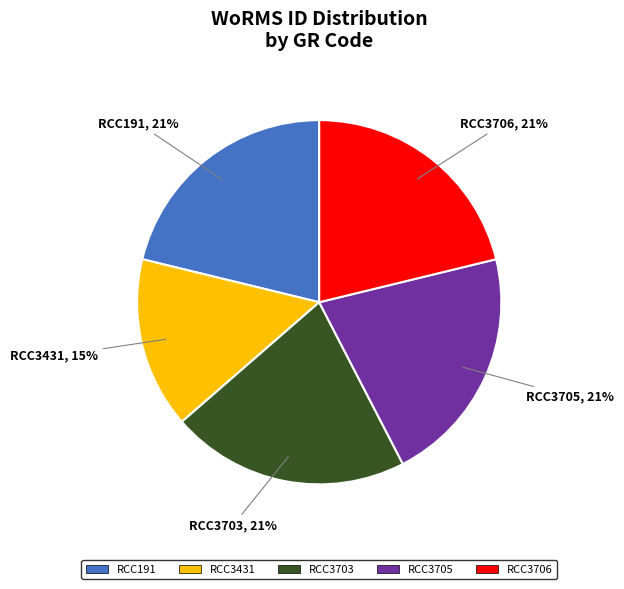

True or false: RCC3431 accounts for 15% of the total.

True